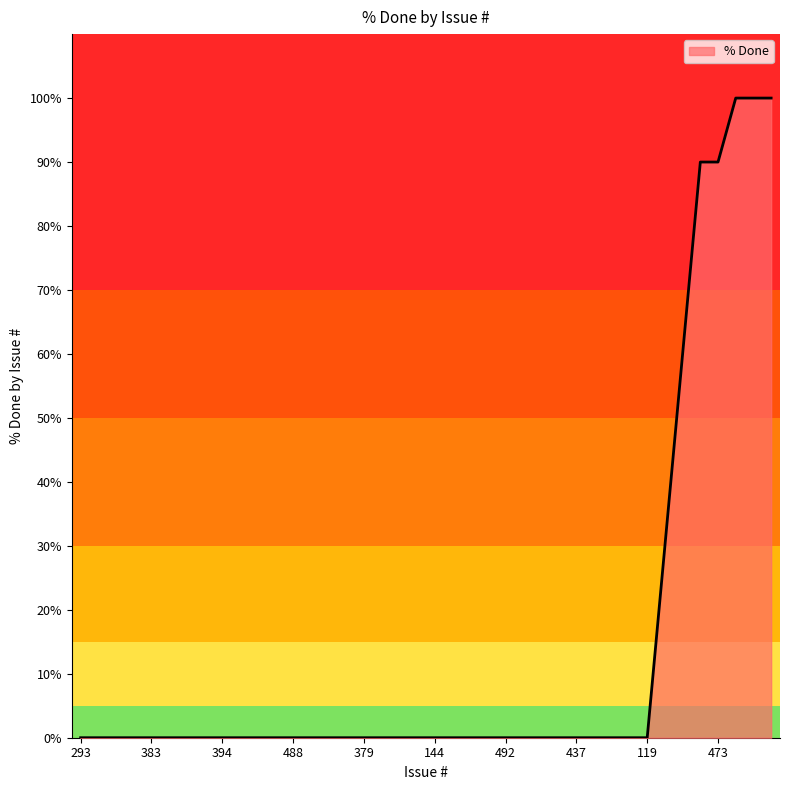

What is the difference between the maximum and minimum values?

100